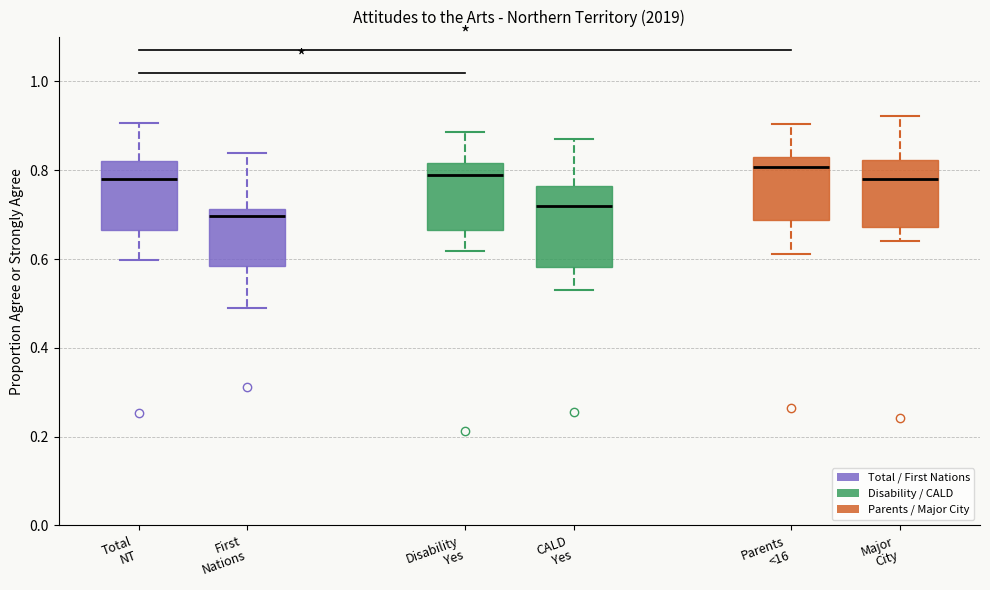

Where is the upper edge of the box for First Nations on the y-axis? The values are not printed on the chart, so give them approximately, as read against the axis.

0.72